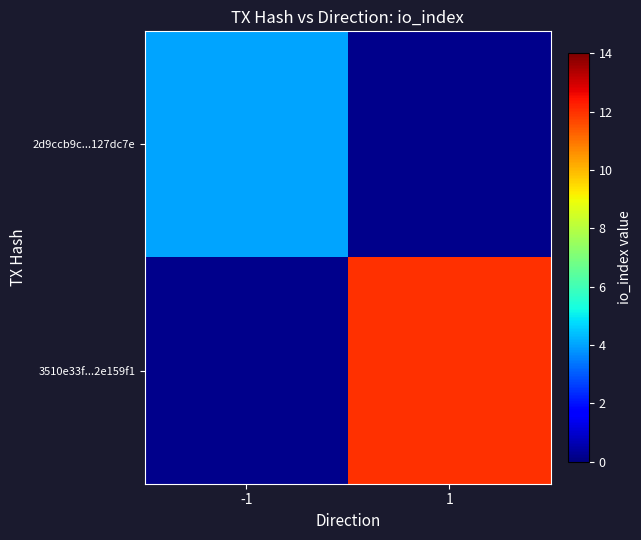

Is the value of 3510e33f...2e159f1 at -1 greater than the value of 2d9ccb9c...127dc7e at 1?

No